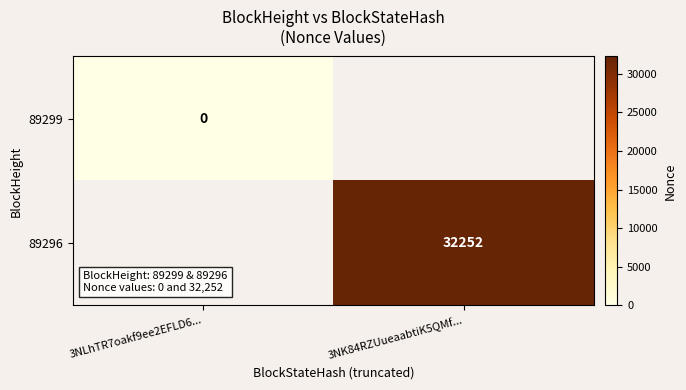

Is the value of 89296 at 3NK84RZUueaabtiK5QMf... greater than the value of 89299 at 3NLhTR7oakf9ee2EFLD6...?

Yes